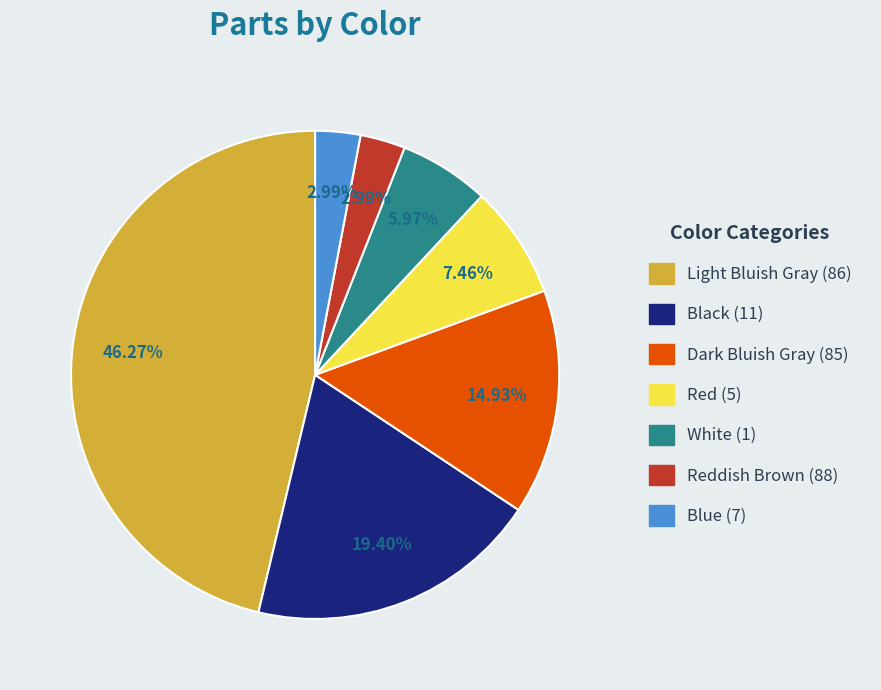

True or false: Blue (7) accounts for 3% of the total.

True